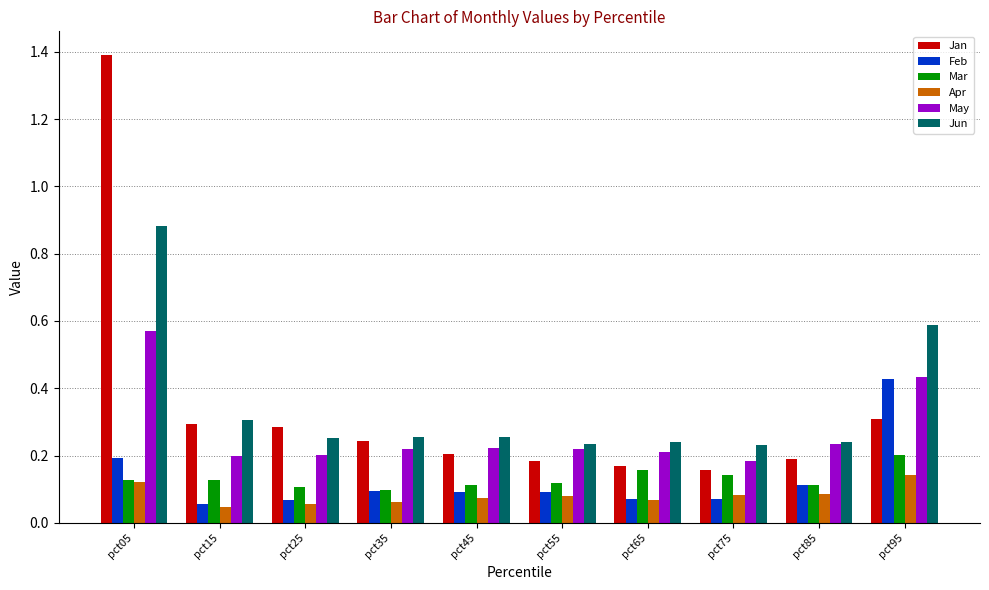

At which category is the sum across all series the highest?

pct05